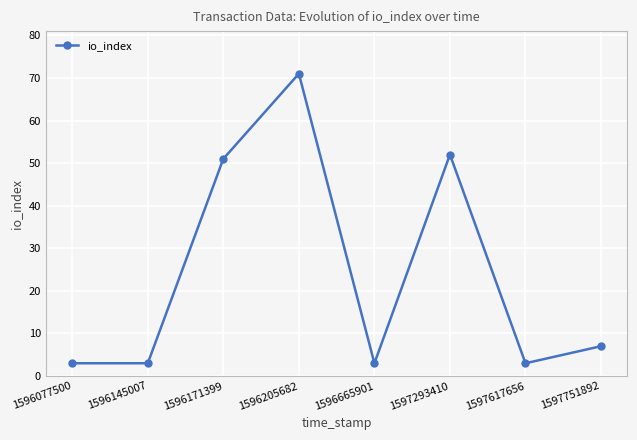

Reading left to right, what are all the values shown in this chart?

3	3	51	71	3	52	3	7